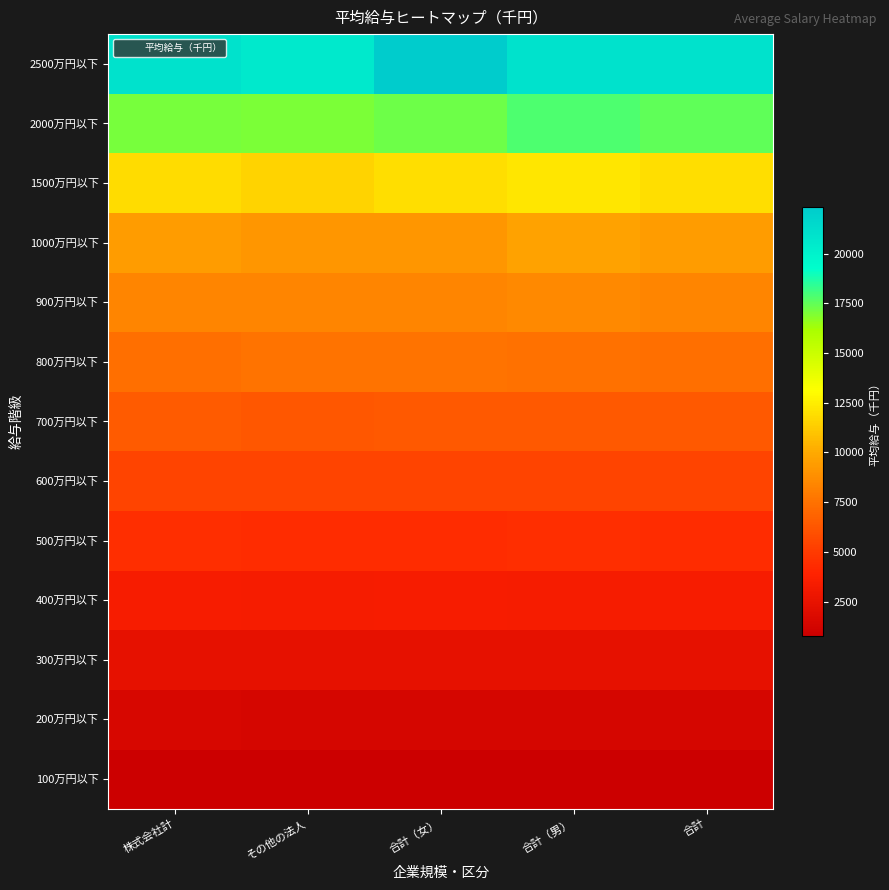

Which series has the largest range (max minus min)?

2500万円以下